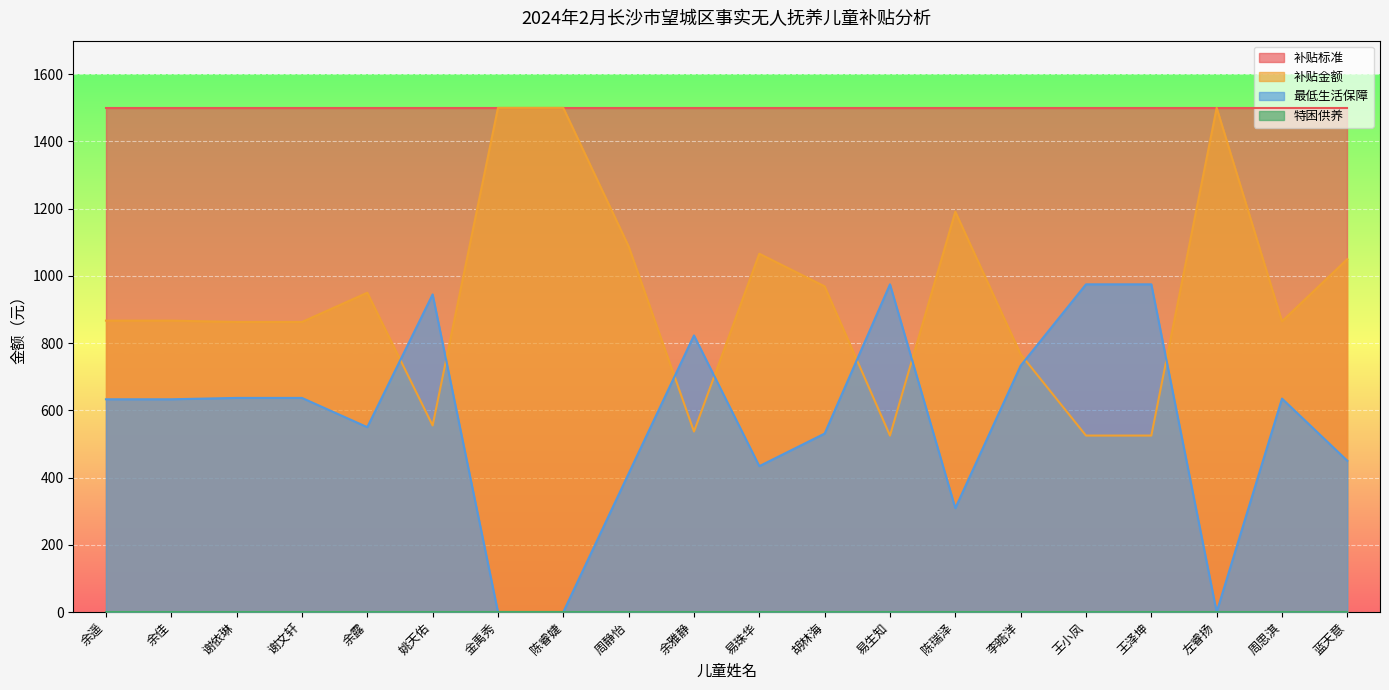

What value does the 最低生活保障 series have at 余露, to the nearest 10?

550